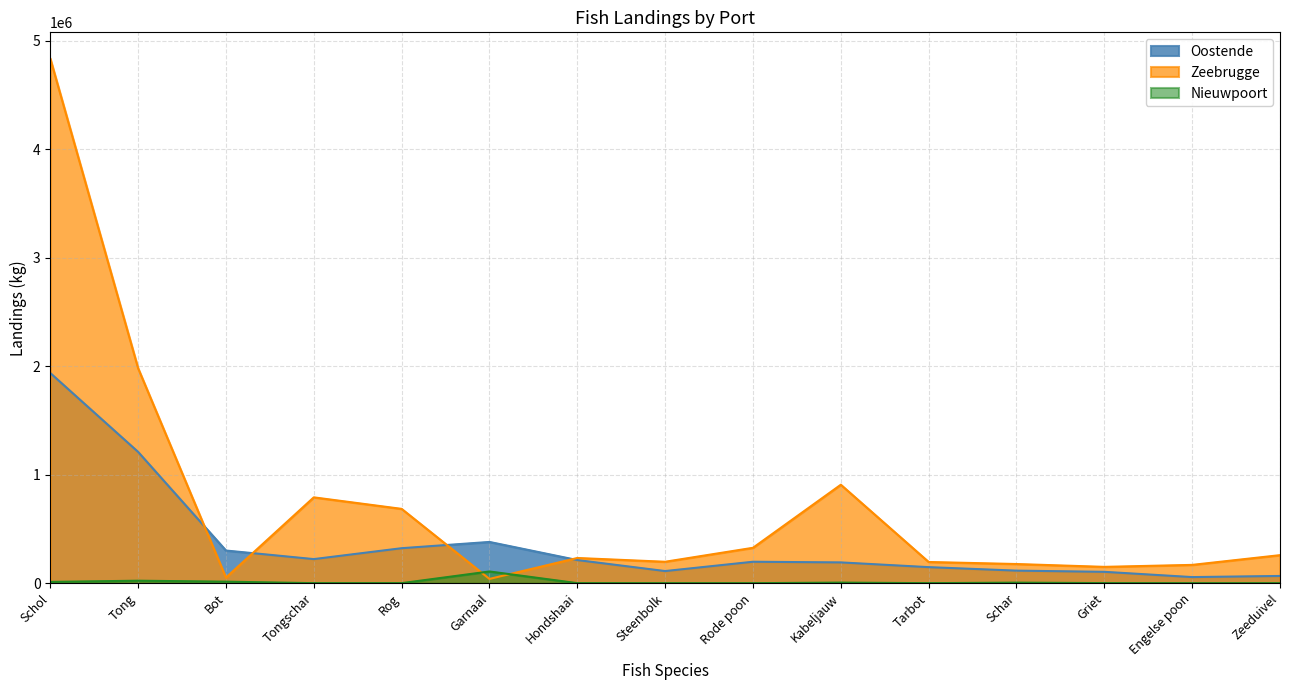

What position from the right is Tongschar?

12